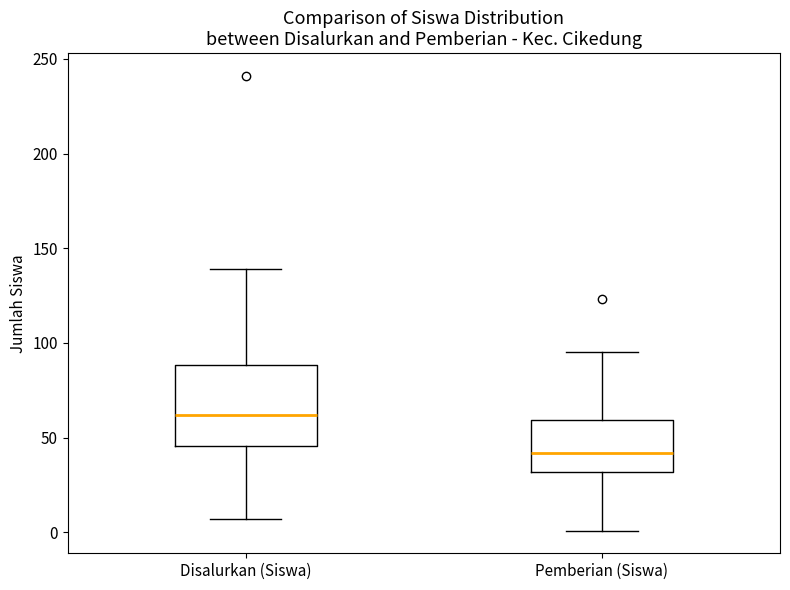

Comparing the boxes themselves (not the whiskers), which one is the tallest?

Disalurkan (Siswa)